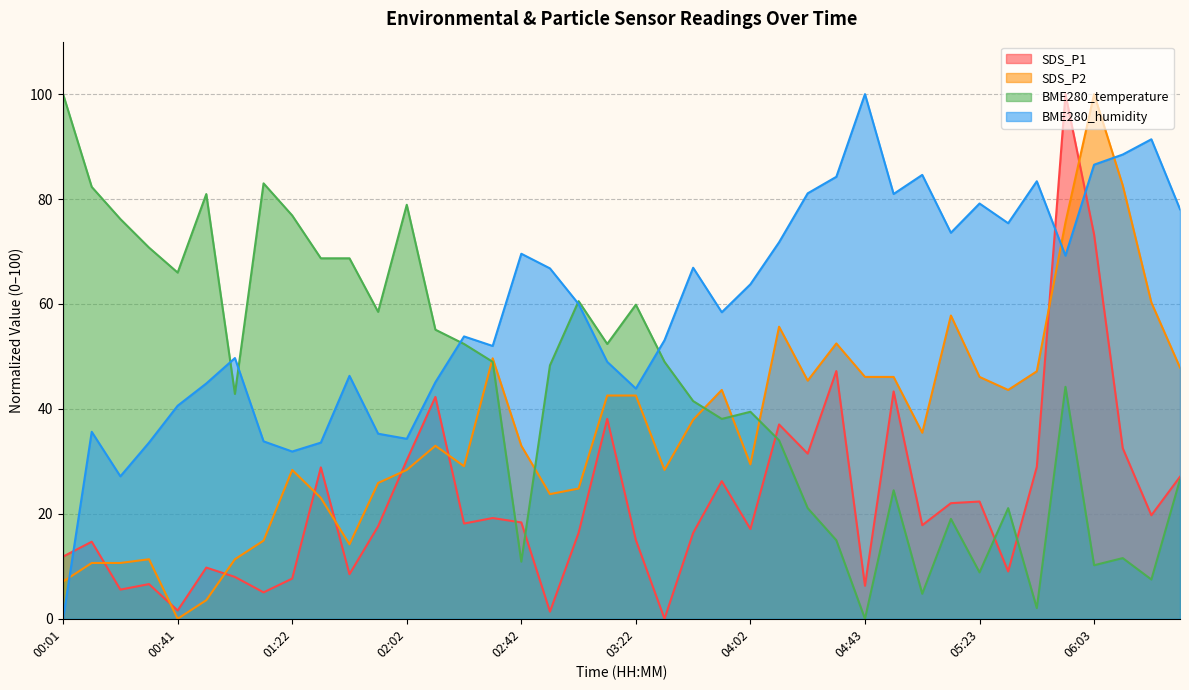

Reading left to right, extract all data points from this chart.

SDS_P1: 11.9	14.7	5.6	6.6	1.6	9.8	8.0	5.0	7.7	28.9	8.5	17.6	30.2	42.3	18.2	19.2	18.4	1.4	16.4	38.1	15.0	0.0	16.4	26.2	17.1	37.0	31.5	47.2	6.3	43.3	17.8	22.0	22.4	9.0	29.0	100.0	73.2	32.5	19.7	27.1
SDS_P2: 7.1	10.6	10.6	11.3	0.0	3.5	11.3	14.9	28.4	23.0	14.2	25.9	28.4	33.0	29.1	49.6	33.0	23.8	24.8	42.6	42.6	28.4	37.9	43.6	29.4	55.7	45.4	52.5	46.1	46.1	35.5	57.8	46.1	43.6	47.2	75.5	100.0	82.6	60.3	47.9
BME280_temperature: 100.0	82.3	76.2	70.7	66.0	81.0	42.9	83.0	76.9	68.7	68.7	58.5	78.9	55.1	52.4	49.0	10.9	48.3	60.5	52.4	59.9	49.0	41.5	38.1	39.5	34.0	21.1	15.0	0.0	24.5	4.8	19.0	8.8	21.1	2.0	44.2	10.2	11.6	7.5	26.5
BME280_humidity: 0.0	35.6	27.2	33.6	40.6	44.8	49.7	33.8	31.9	33.6	46.3	35.3	34.3	45.1	53.8	52.0	69.6	66.8	60.0	49.0	43.9	53.1	66.9	58.4	63.8	71.8	81.1	84.2	100.0	81.0	84.6	73.6	79.2	75.4	83.4	69.2	86.5	88.5	91.4	78.1